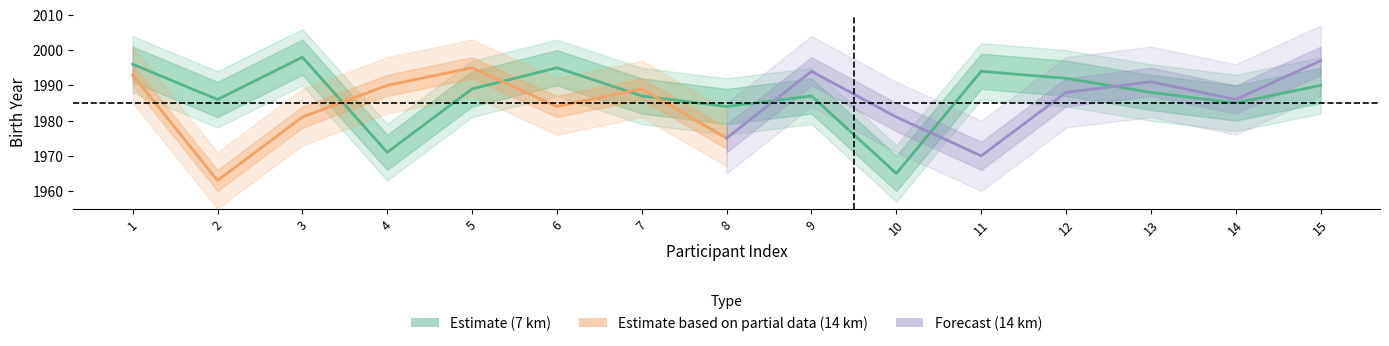

What is the difference between the maximum and minimum values in the years_7 series?

33